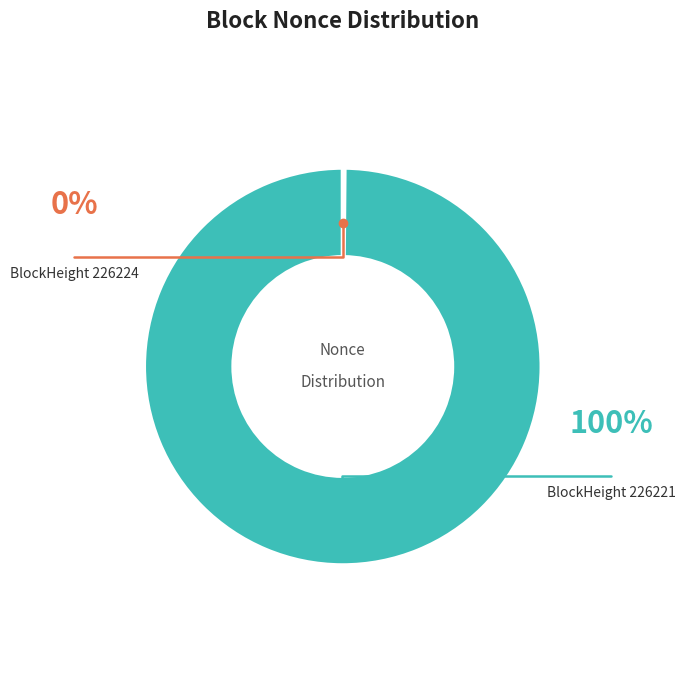

To the nearest percent, what percentage of the pie is 226221?

100%